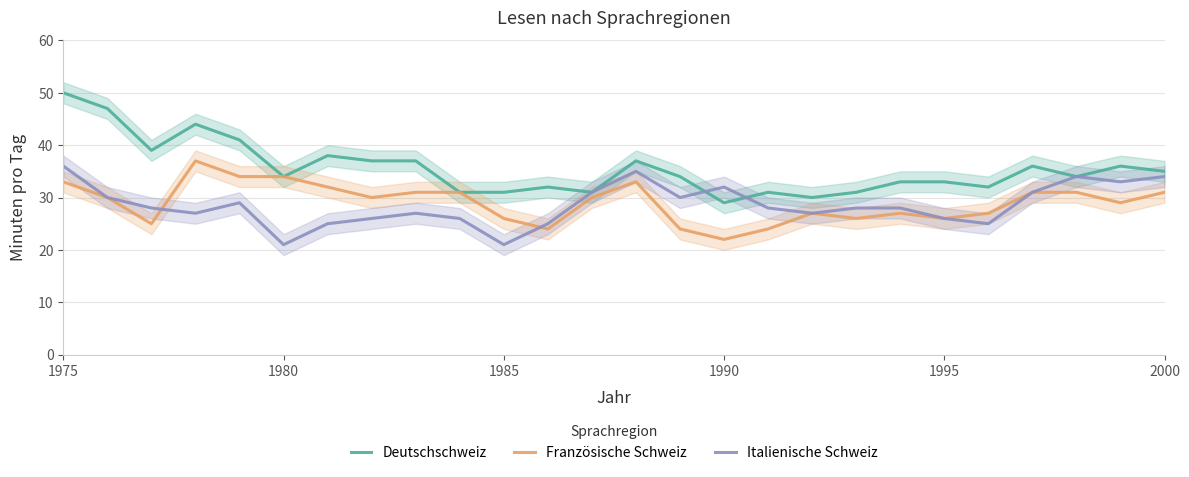

What is the greatest value displayed?

50